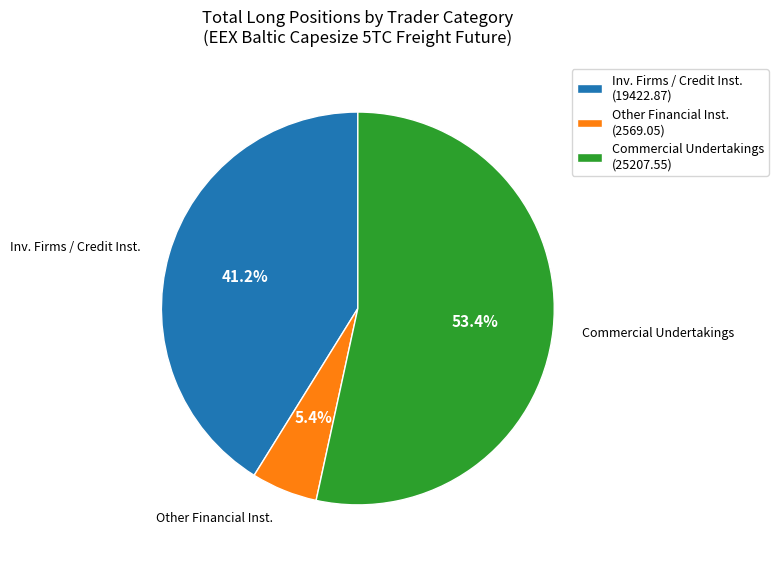

What is the largest slice in the pie chart?

Commercial Undertakings (25207.55)